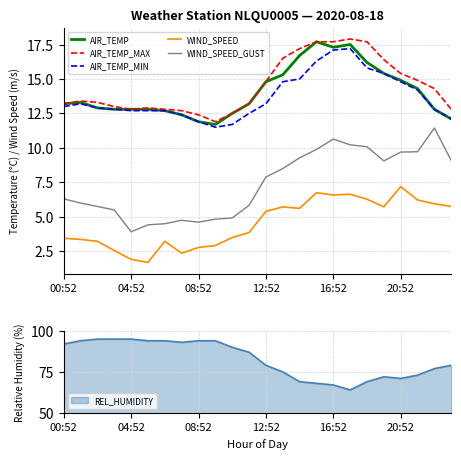

At how many categories does at least one series exceed 5?

24